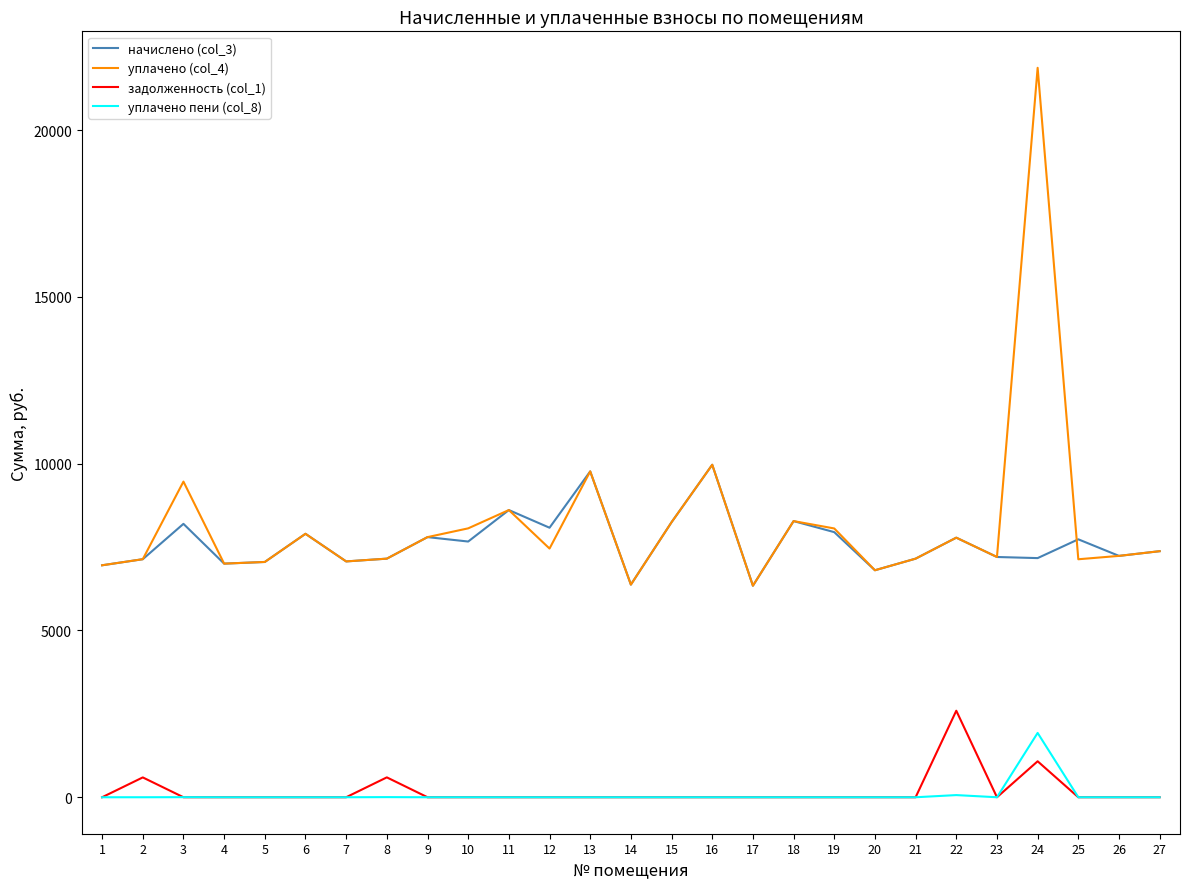

True or false: начислено (col_3) has a value of 2364.2 at 10.

False